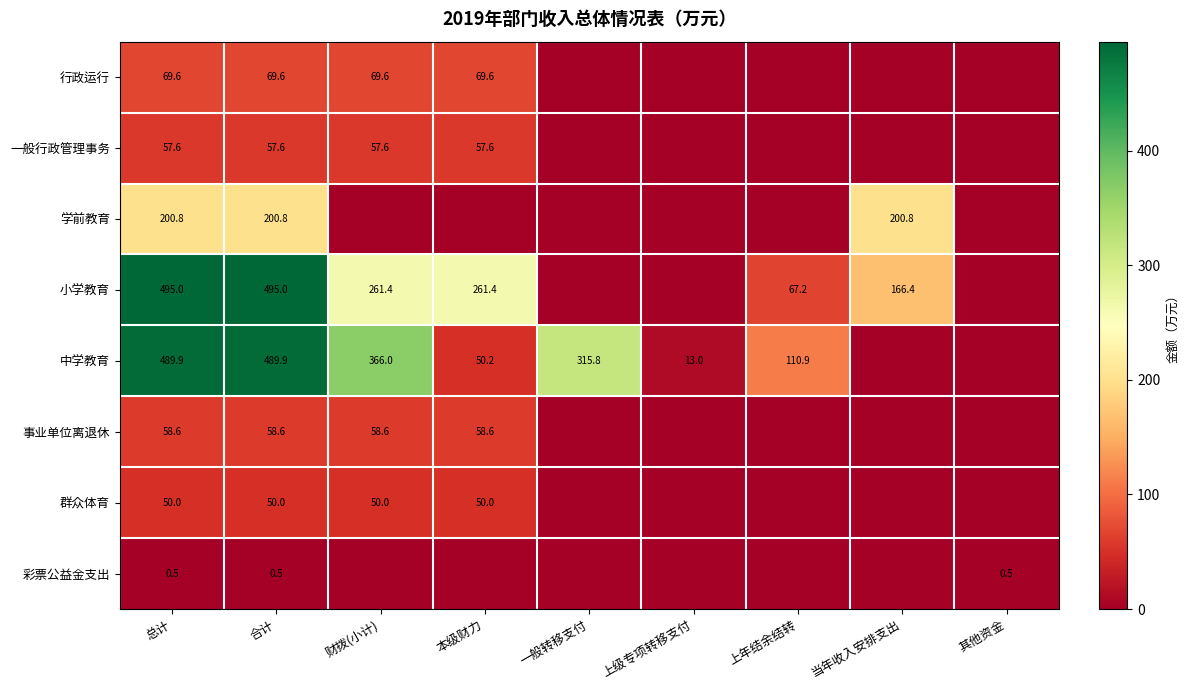

What is the total value across all series at 合计?

1422.0